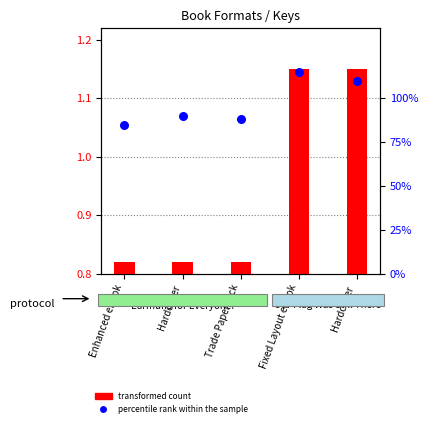

At how many categories does at least one series exceed 1?

2